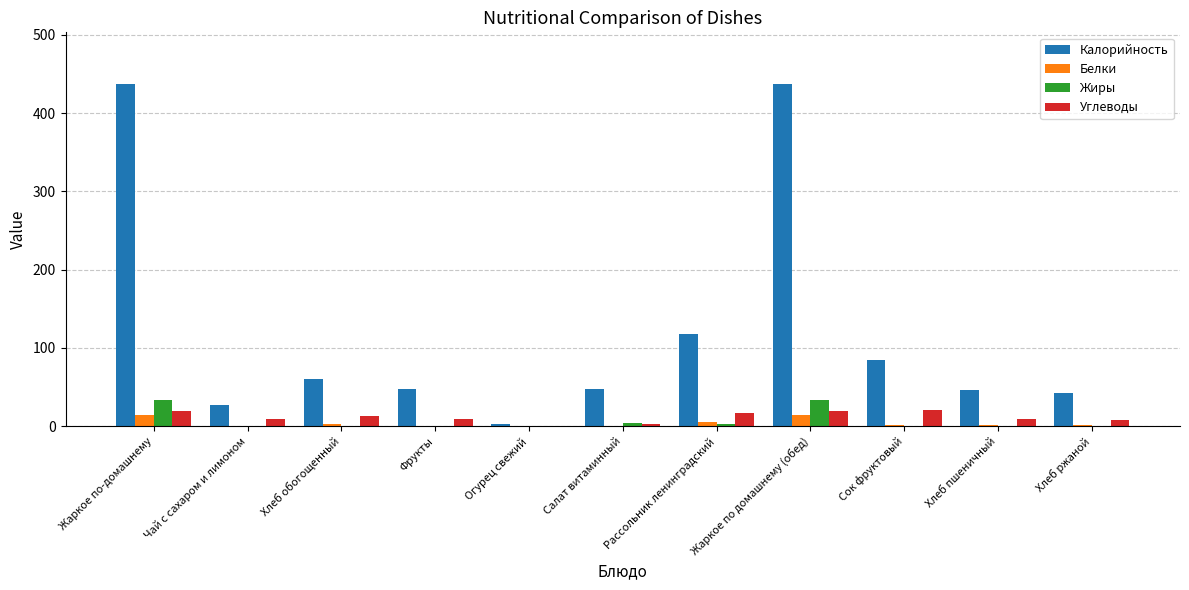

What is the sum of the Калорийность values at Хлеб обогощенный and Рассольник ленинградский?

178.6